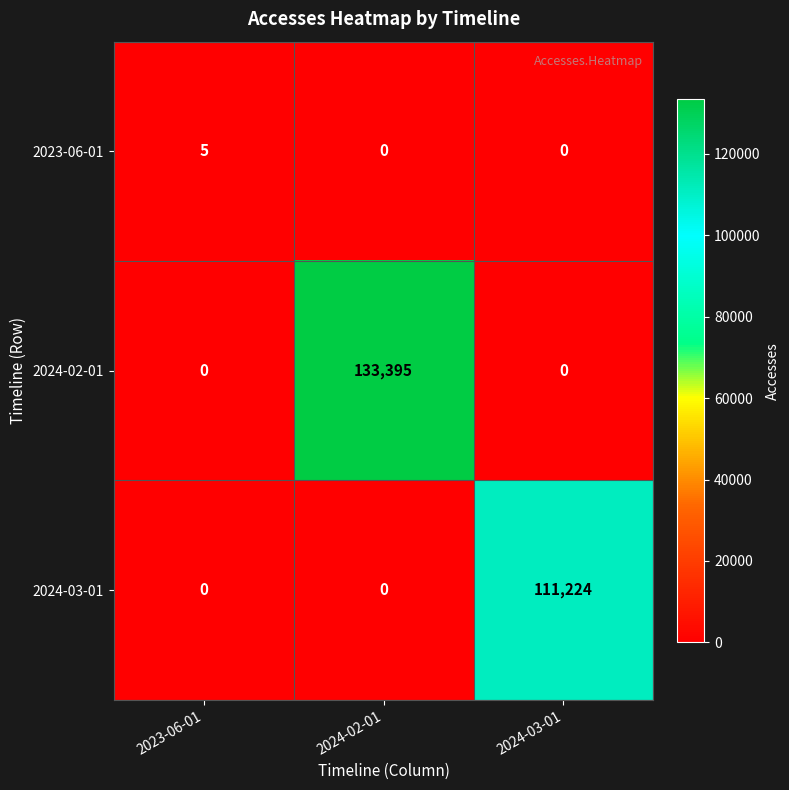

Rank the series by their average value, from lowest to highest.

2023-06-01, 2024-03-01, 2024-02-01